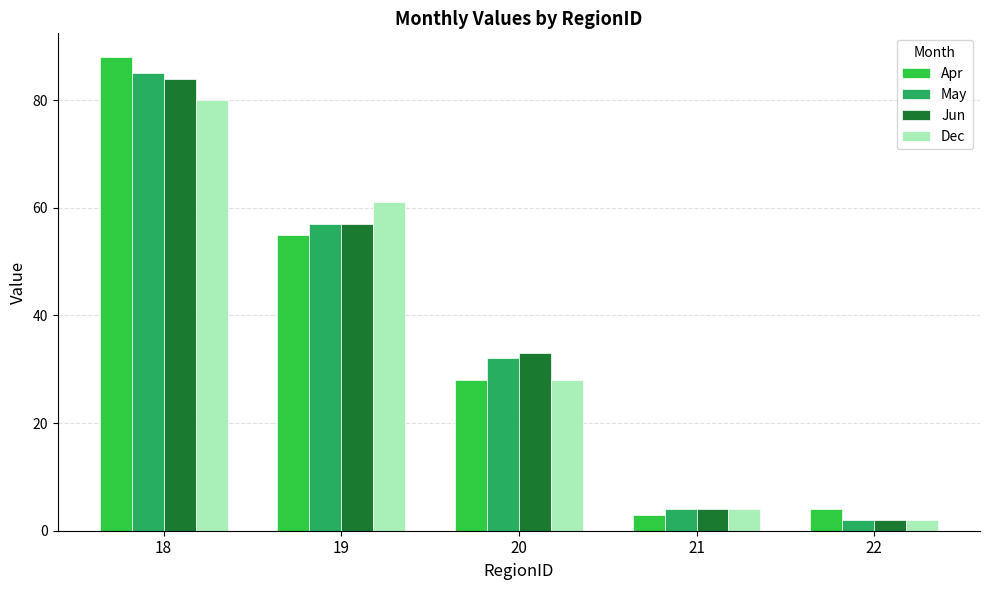

Reading right to left, what are all the values shown in this chart?

Apr: 22=4	21=3	20=28	19=55	18=88
May: 22=2	21=4	20=32	19=57	18=85
Jun: 22=2	21=4	20=33	19=57	18=84
Dec: 22=2	21=4	20=28	19=61	18=80